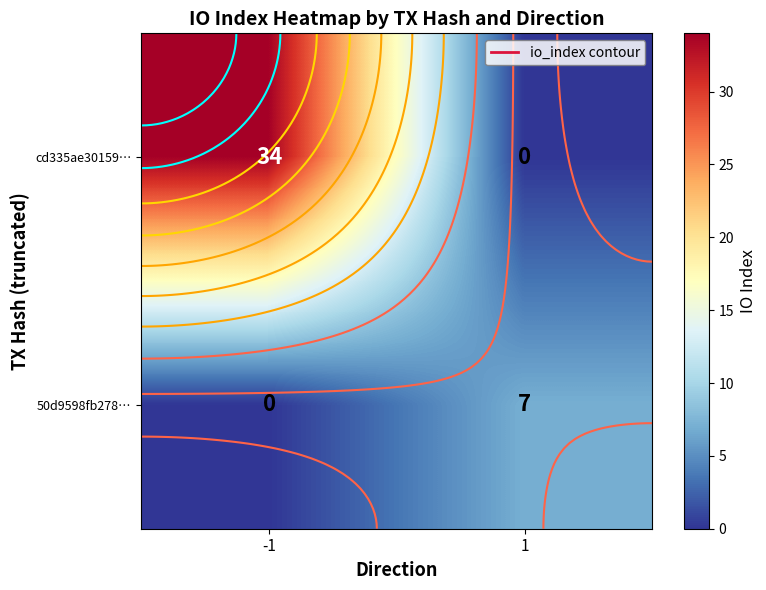

Is it true that cd335ae30159… equals -22 at 1?

False